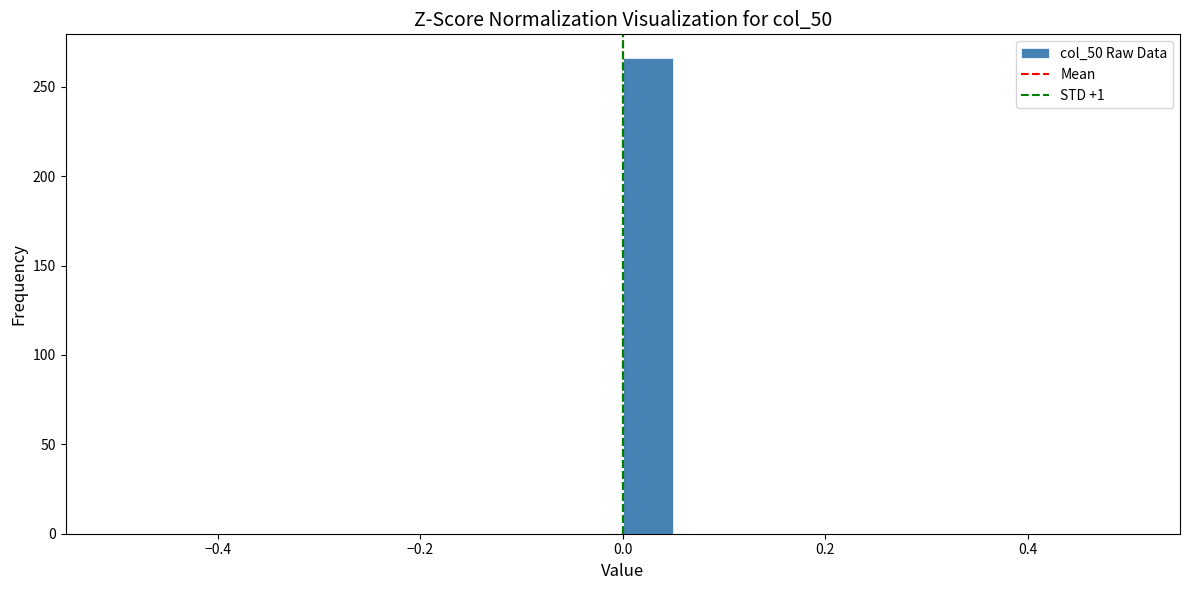

Read against the x-axis, roughly where is the centre of the tallest bar?

0.02